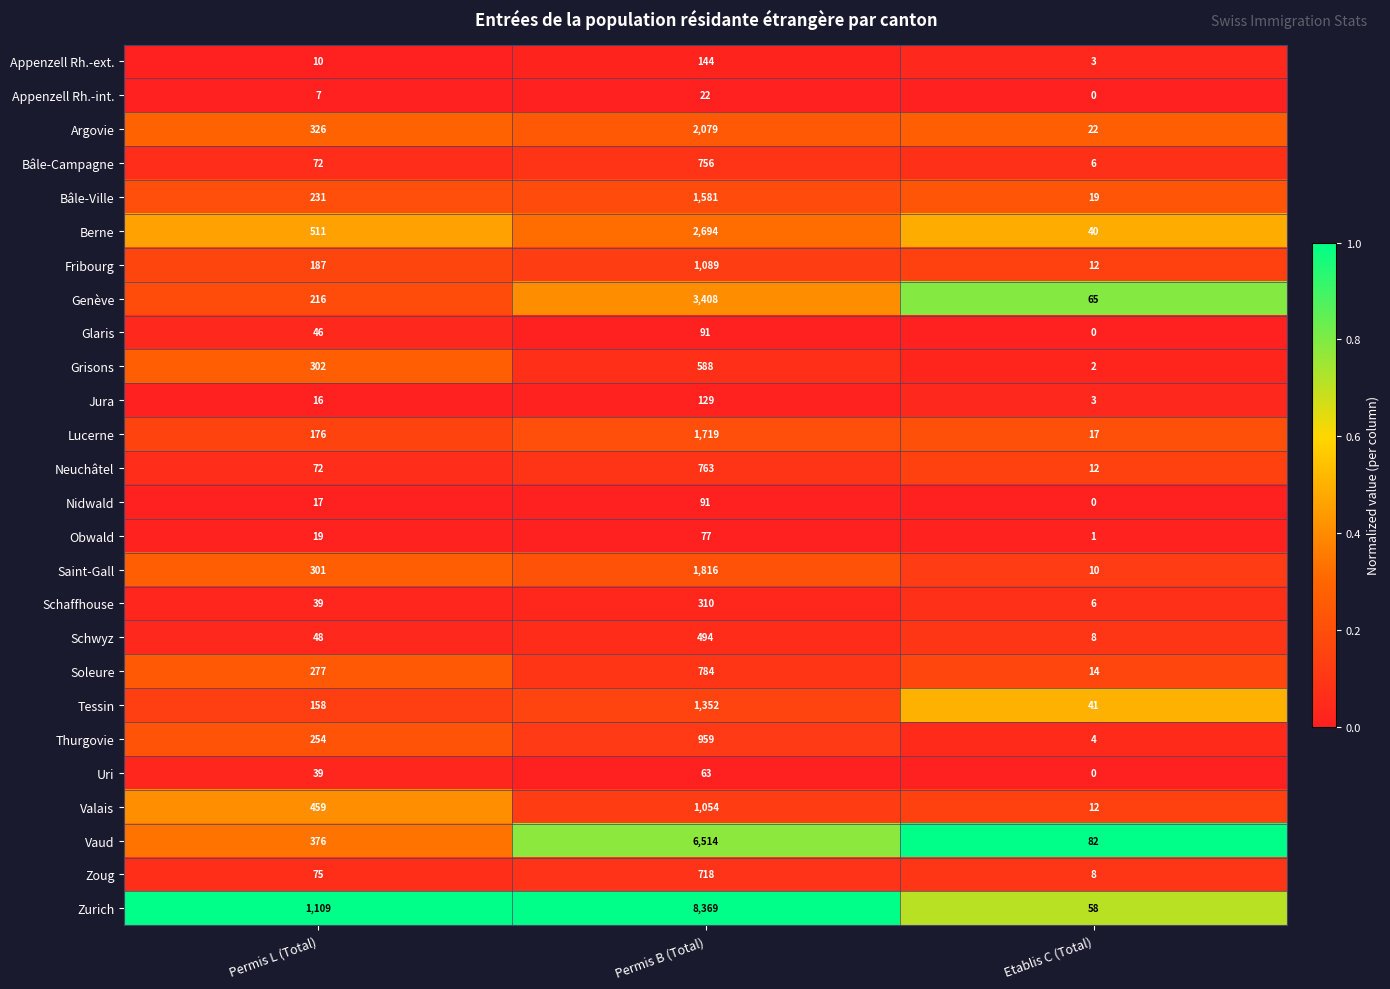

The Appenzell Rh.-ext. series shows 17 at Permis L (Total). True or false?

False